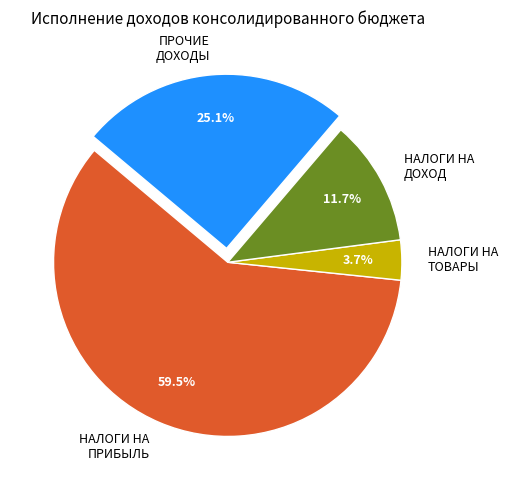

Rank the categories by value from highest to lowest.

НАЛОГИ НА ПРИБЫЛЬ, ПРОЧИЕ ДОХОДЫ, НАЛОГИ НА ДОХОД, НАЛОГИ НА ТОВАРЫ